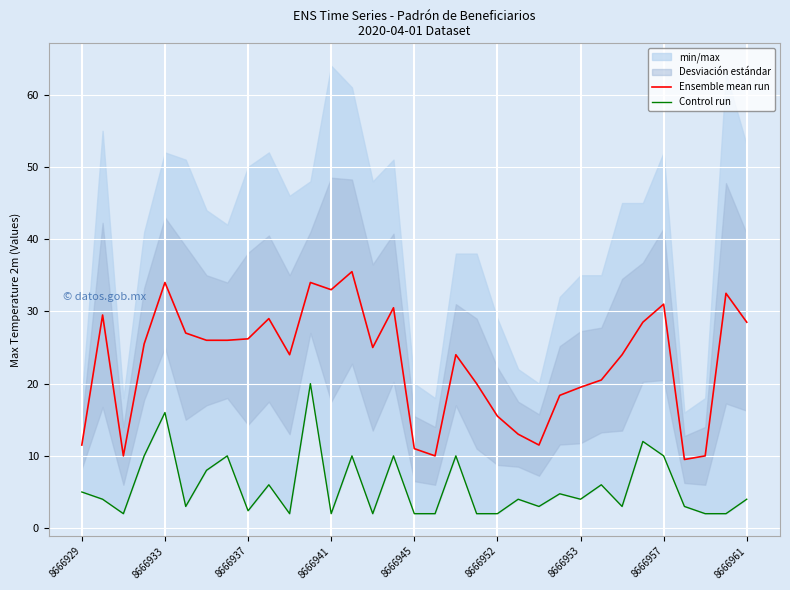

How many interior local peaks does the Ensemble mean run series have?

9